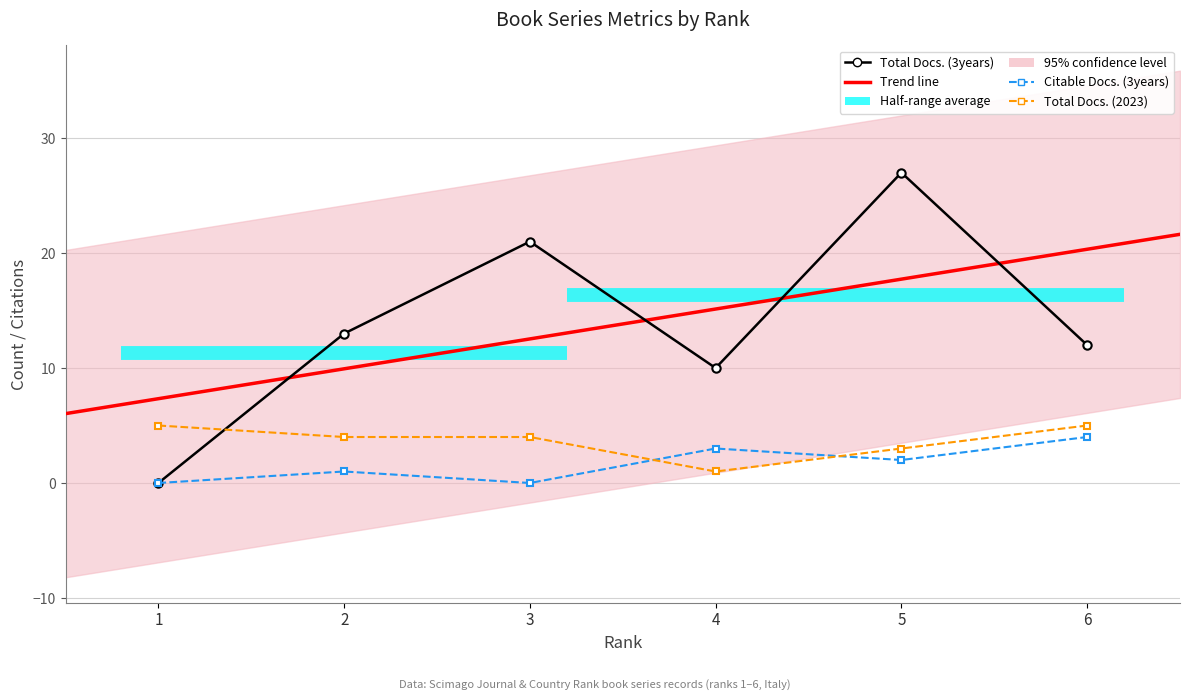

At how many categories does at least one series exceed 17?

2